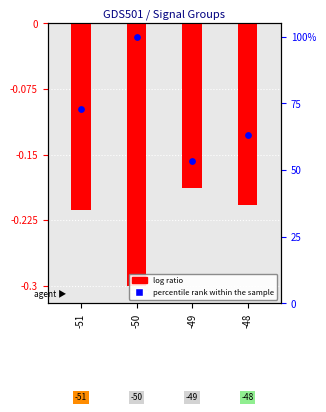

At how many categories does at least one series exceed 84?

1